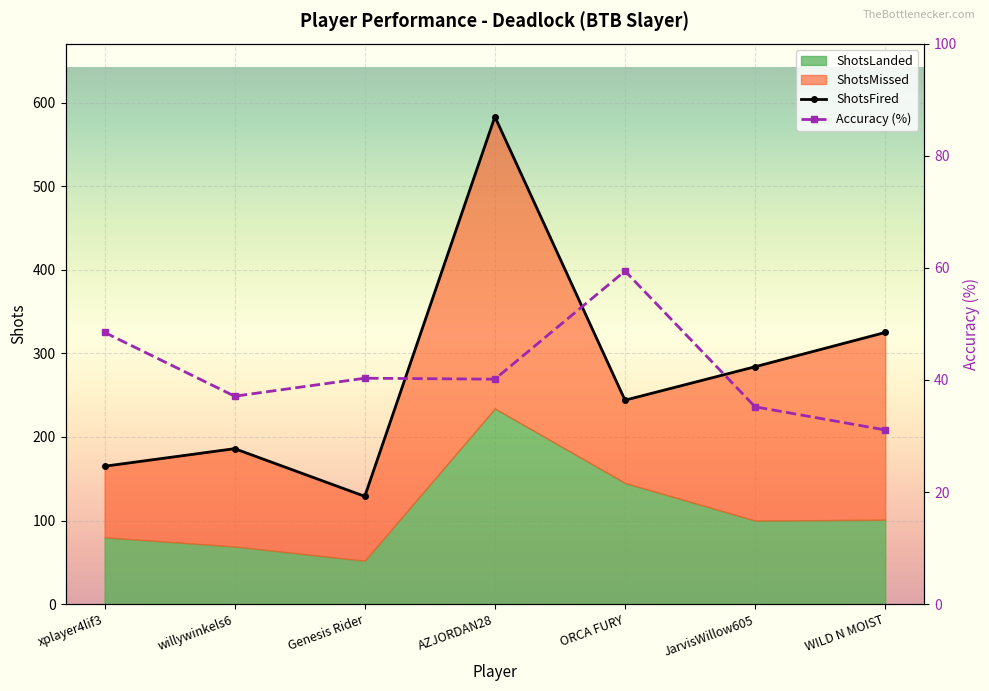

Reading left to right, list all the values displayed in this chart.

ShotsFired: xplayer4lif3=165.0	willywinkels6=186.0	Genesis Rider=129.0	AZJORDAN28=583.0	ORCA FURY=244.0	JarvisWillow605=284.0	WILD N MOIST=325.0
Accuracy (%): xplayer4lif3=48.5	willywinkels6=37.1	Genesis Rider=40.3	AZJORDAN28=40.1	ORCA FURY=59.4	JarvisWillow605=35.2	WILD N MOIST=31.1